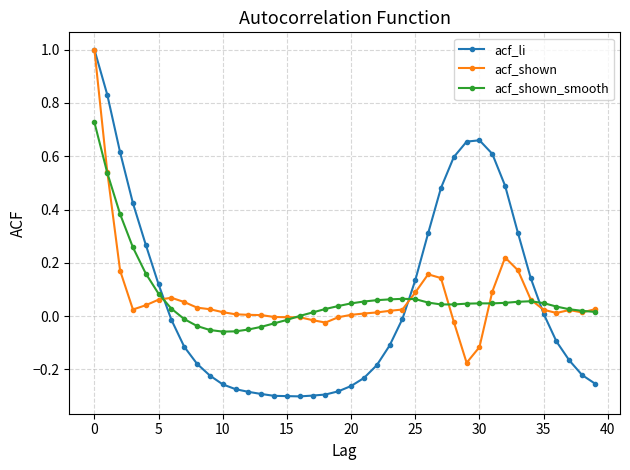

Which series has the largest range (max minus min)?

acf_li